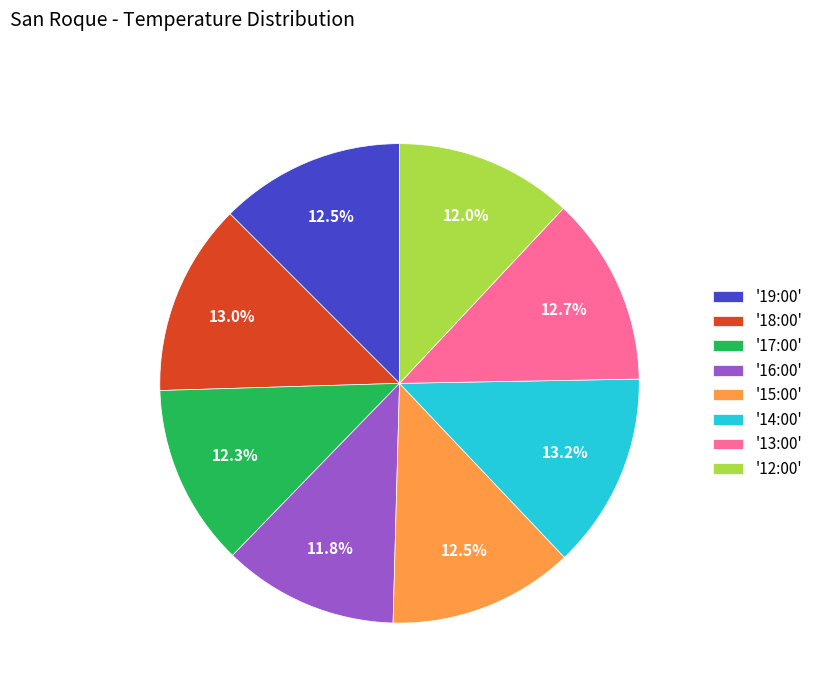

What percentage is NOT represented by '13:00'?

87.3%